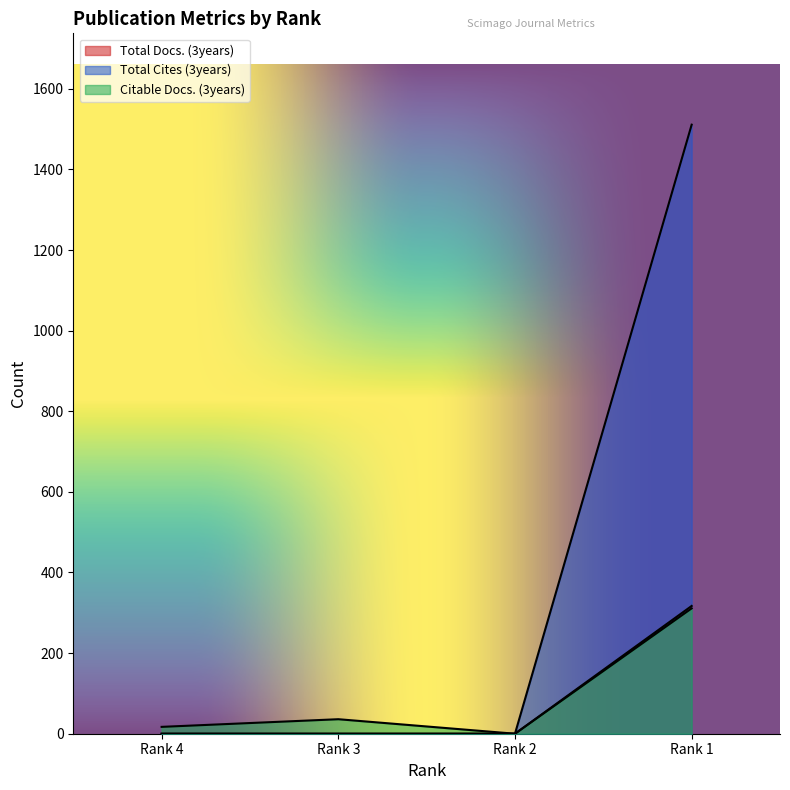

Count the number of categories in the chart.

4